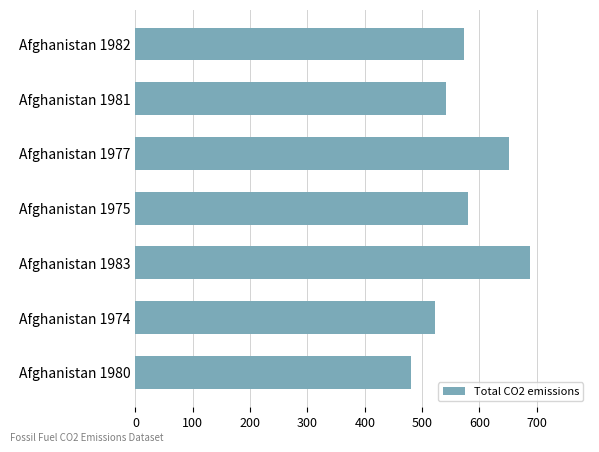

Is it true that the value at Afghanistan 1977 is 652?

True